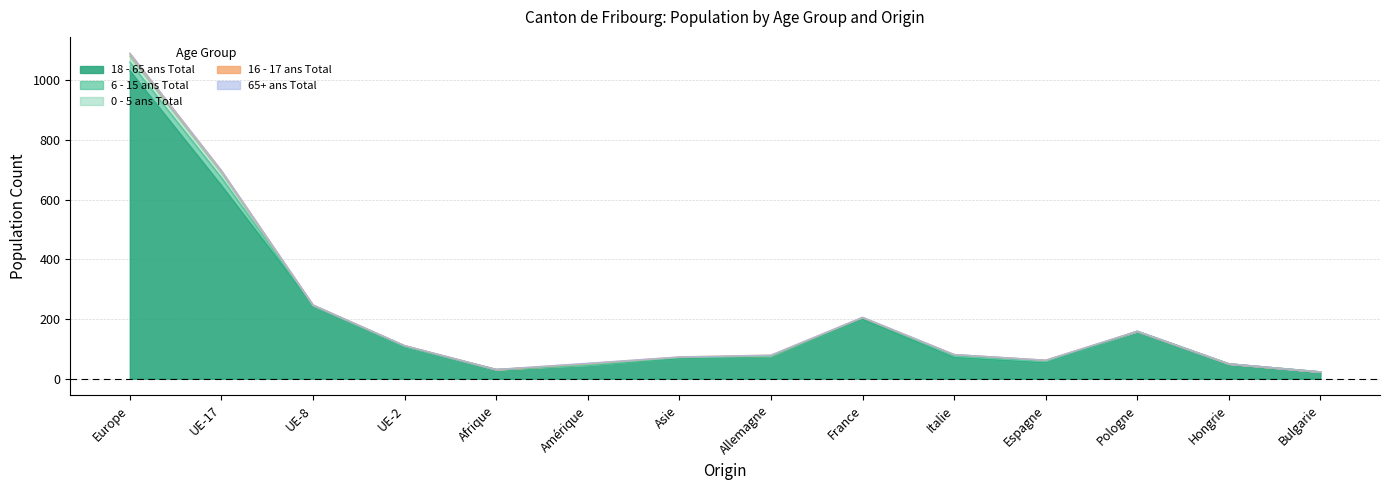

At which label is 65+ ans Total closest to 0?

UE-8